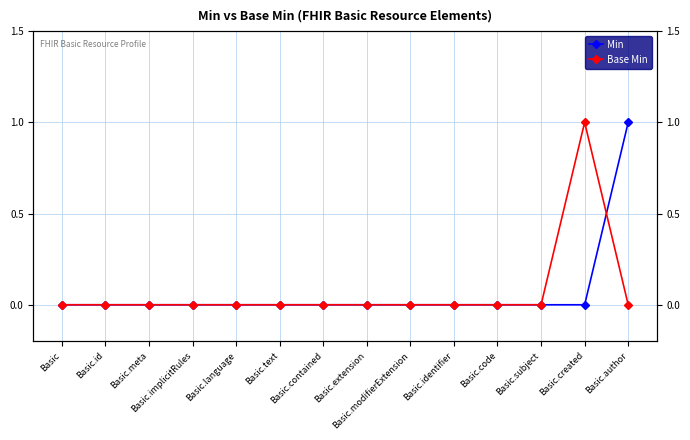

Is it true that Min equals 0 at Basic.created?

False